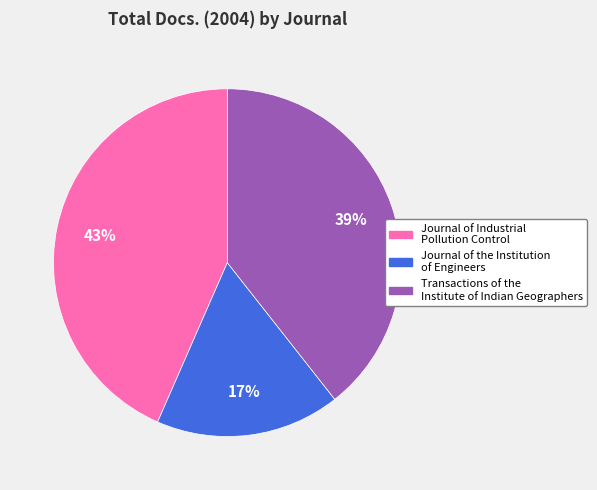

Does Journal of Industrial Pollution Control represent more than half of the total?

No